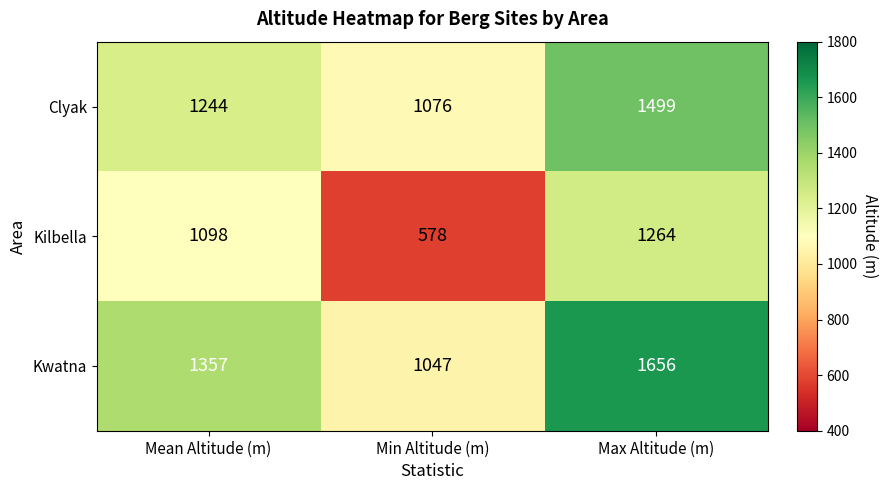

Read the Kwatna value at Min Altitude (m).

1047